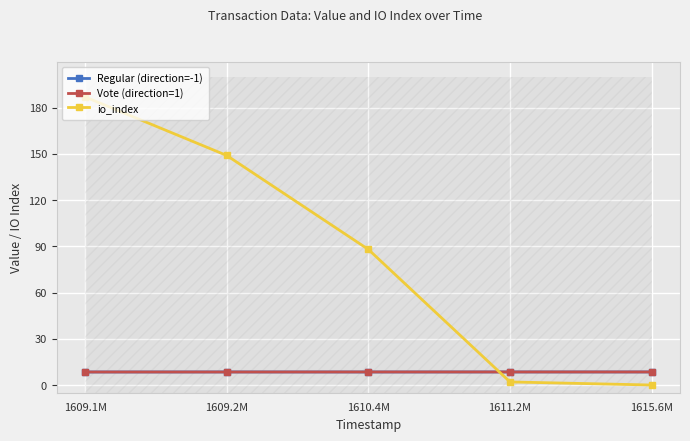

True or false: Vote (direction=1) and io_index cross at least once.

True